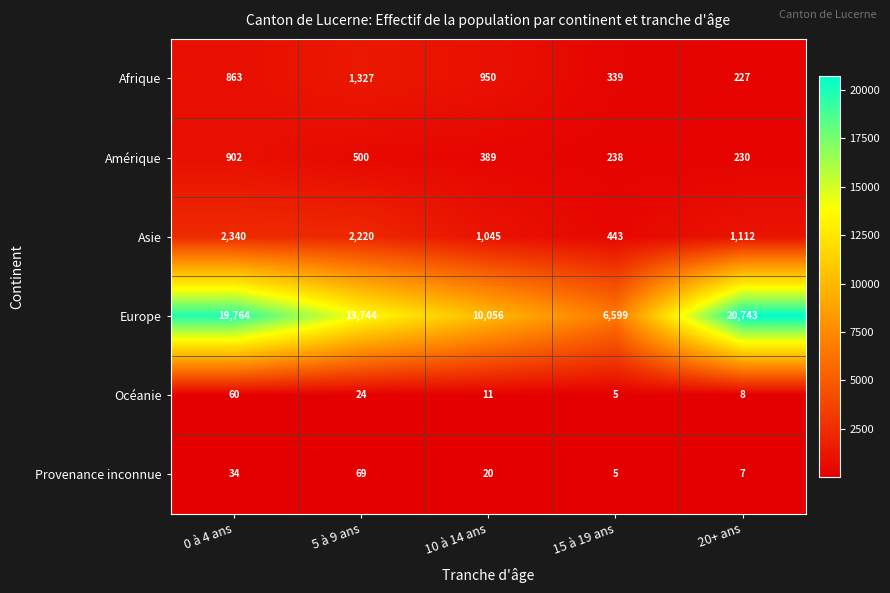

Reading left to right, what are all the values shown in this chart?

Afrique: 0 à 4 ans=863	5 à 9 ans=1327	10 à 14 ans=950	15 à 19 ans=339	20+ ans=227
Amérique: 0 à 4 ans=902	5 à 9 ans=500	10 à 14 ans=389	15 à 19 ans=238	20+ ans=230
Asie: 0 à 4 ans=2340	5 à 9 ans=2220	10 à 14 ans=1045	15 à 19 ans=443	20+ ans=1112
Europe: 0 à 4 ans=19764	5 à 9 ans=13744	10 à 14 ans=10056	15 à 19 ans=6599	20+ ans=20743
Océanie: 0 à 4 ans=60	5 à 9 ans=24	10 à 14 ans=11	15 à 19 ans=5	20+ ans=8
Provenance inconnue: 0 à 4 ans=34	5 à 9 ans=69	10 à 14 ans=20	15 à 19 ans=5	20+ ans=7